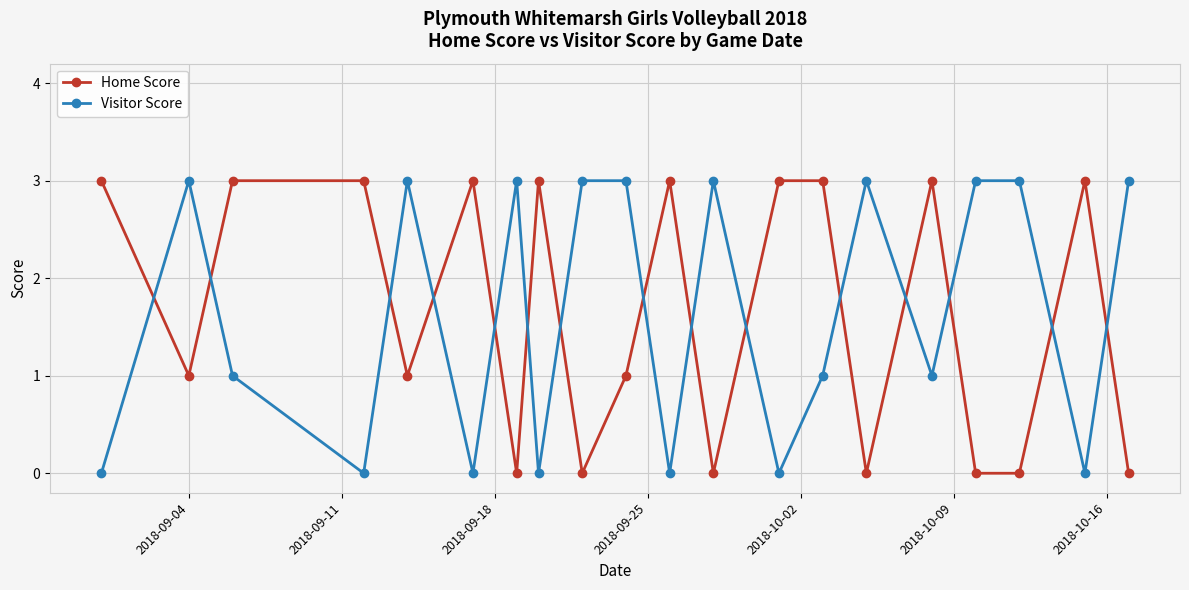

What is the difference between the second highest and minimum values in the Visitor Score series?

3